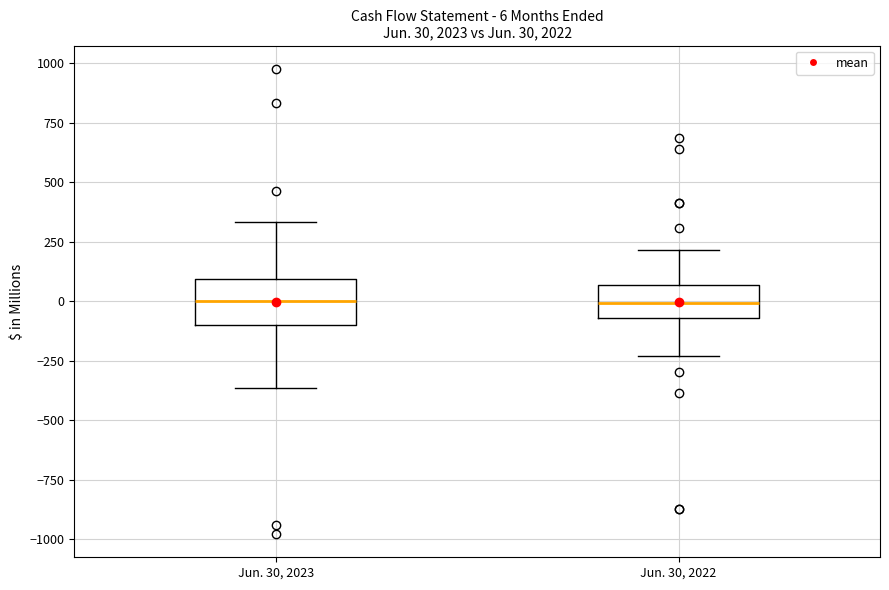

Which box is the tallest, from its lower edge to its upper edge?

Jun. 30, 2023